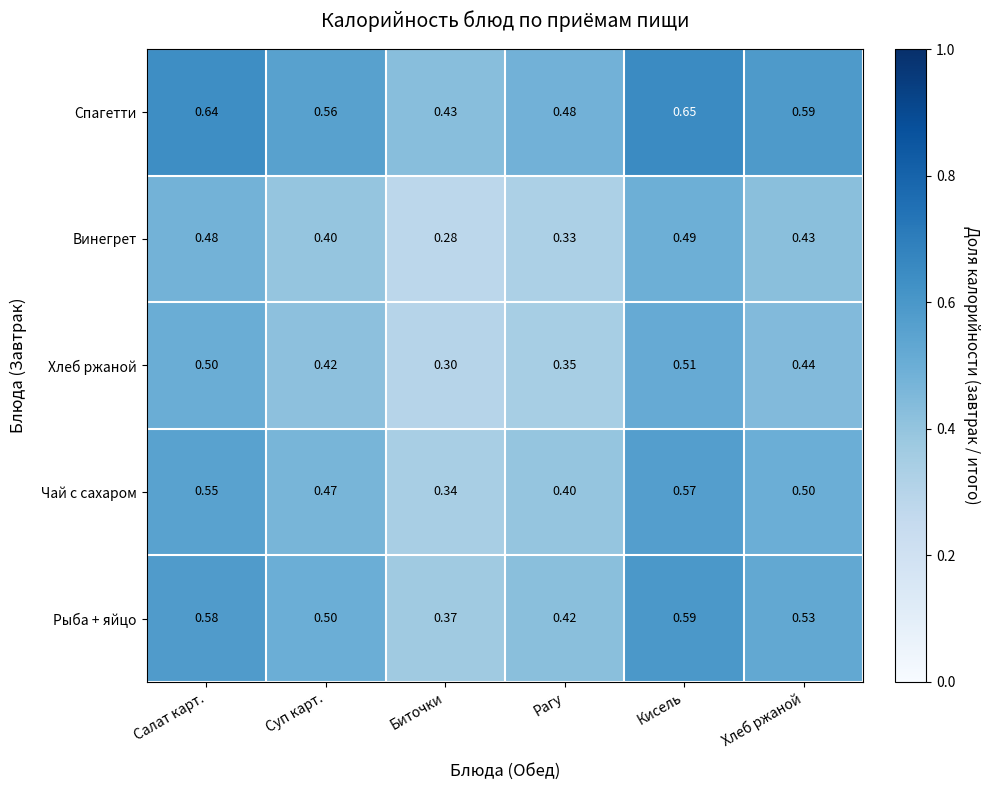

Is the value of Хлеб ржаной at Суп карт. greater than the value of Винегрет at Рагу?

Yes